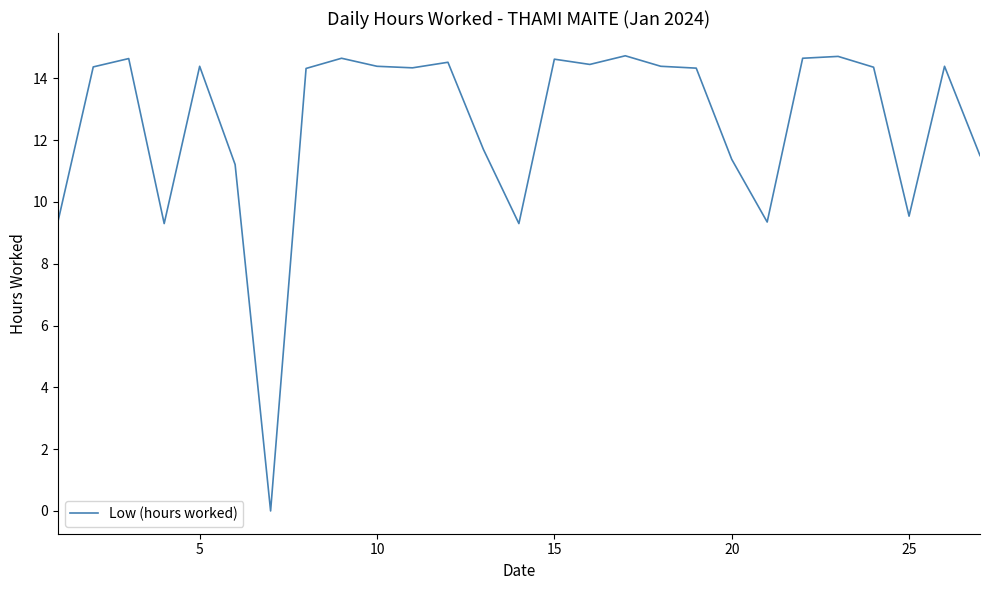

What is the greatest value displayed?

14.7